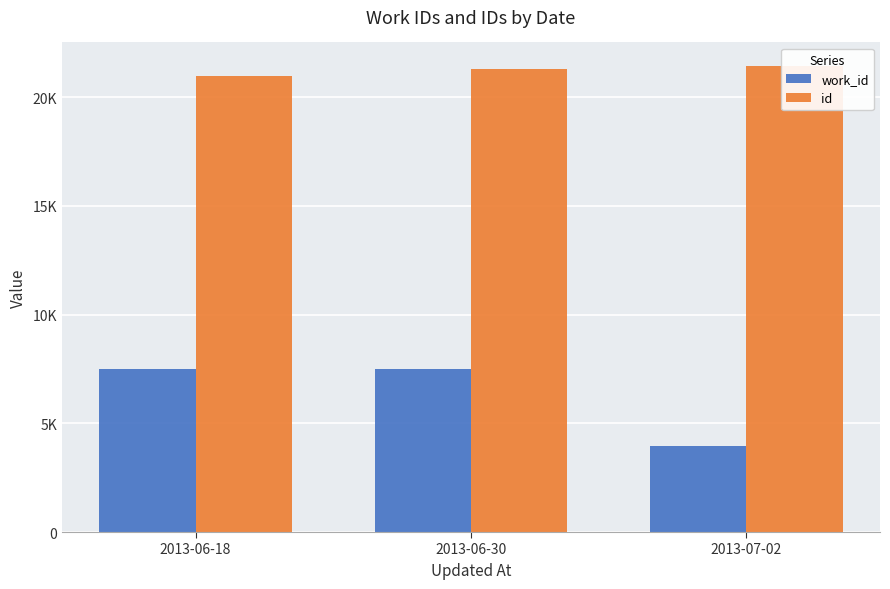

Are the bars grouped side by side (vs. stacked)?

Yes